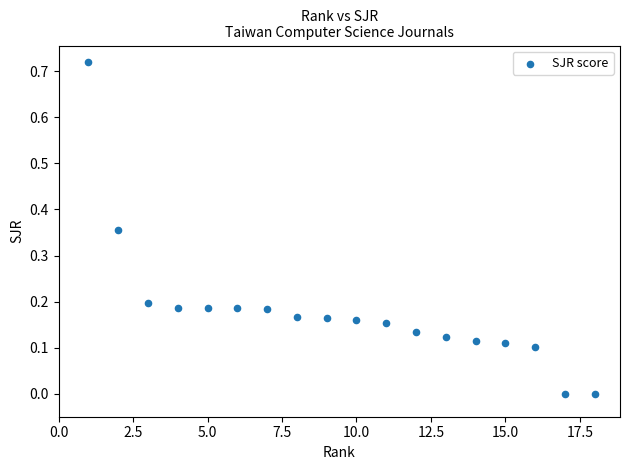

What is the range of X values (max minus min)?

17.0